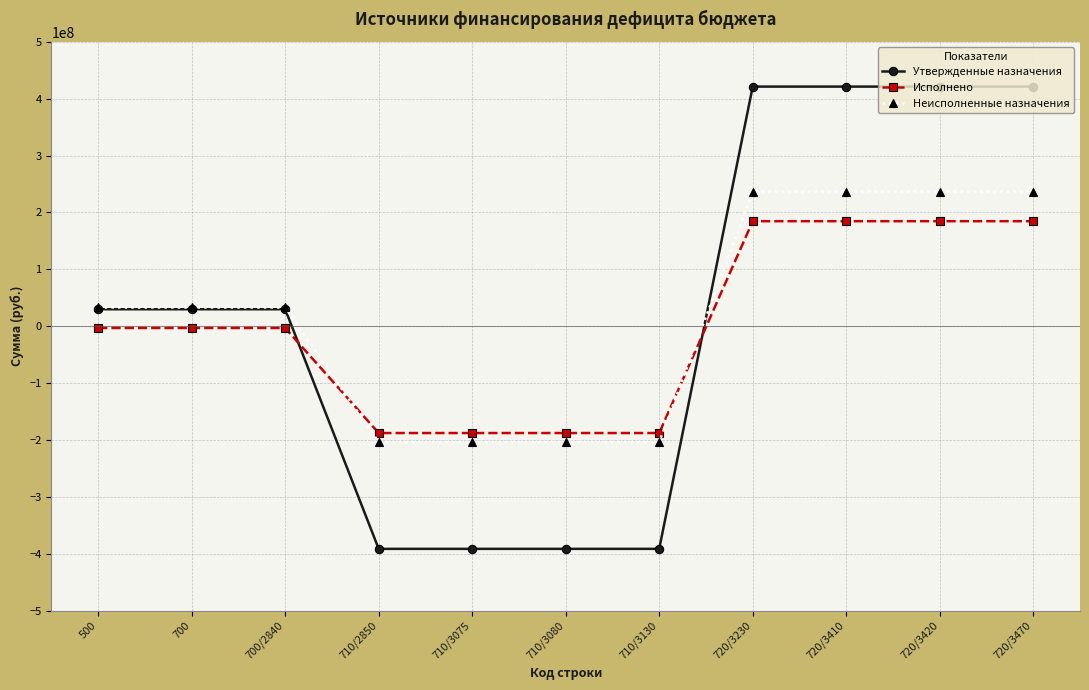

The value of Утвержденные назначения at 720/3470 is 421271944.1. True or false?

True